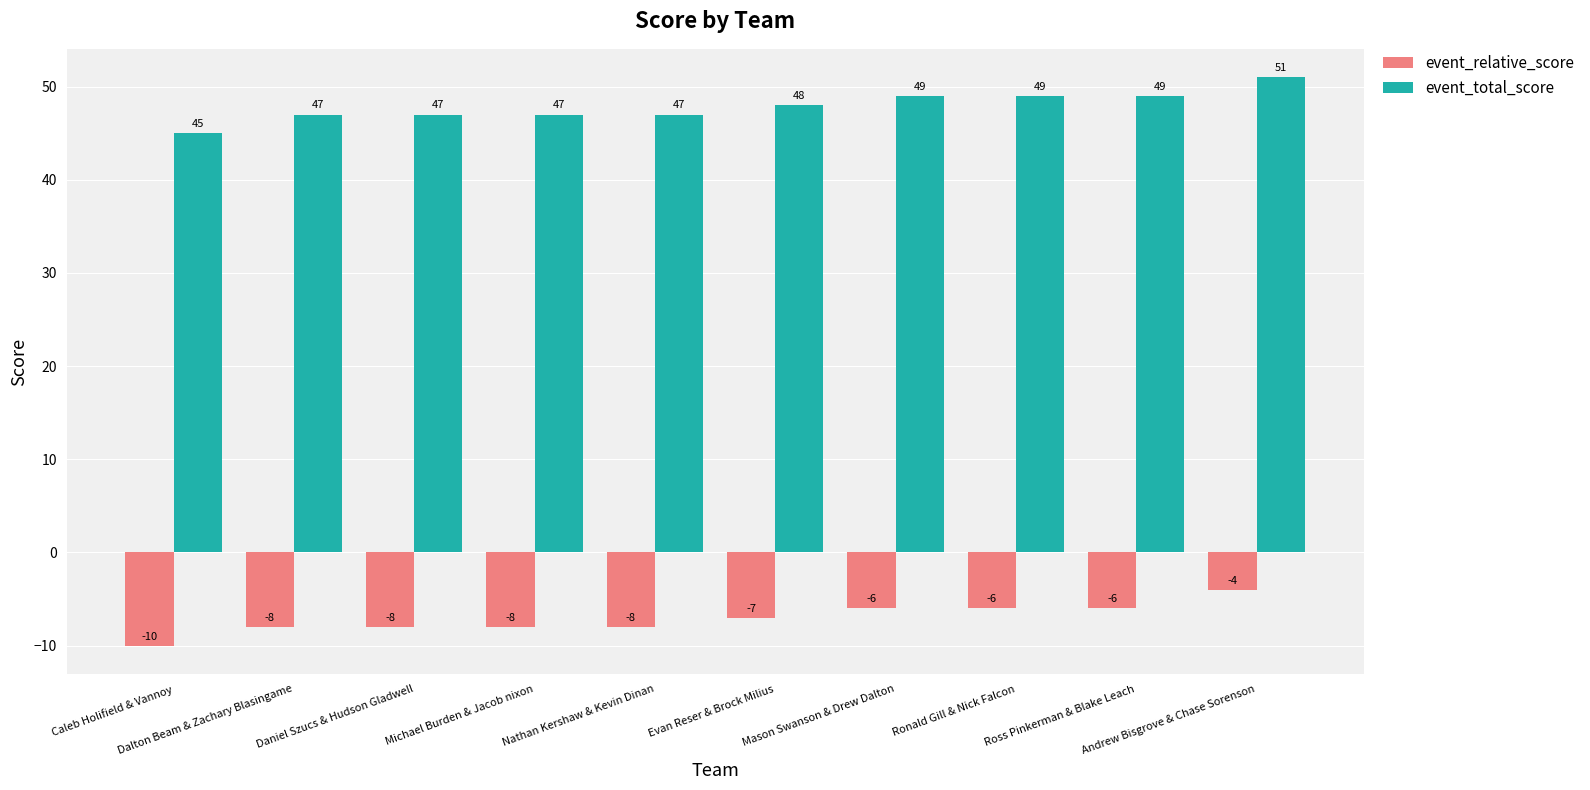

What is the difference between the second highest and second lowest values in the event_relative_score series?

2